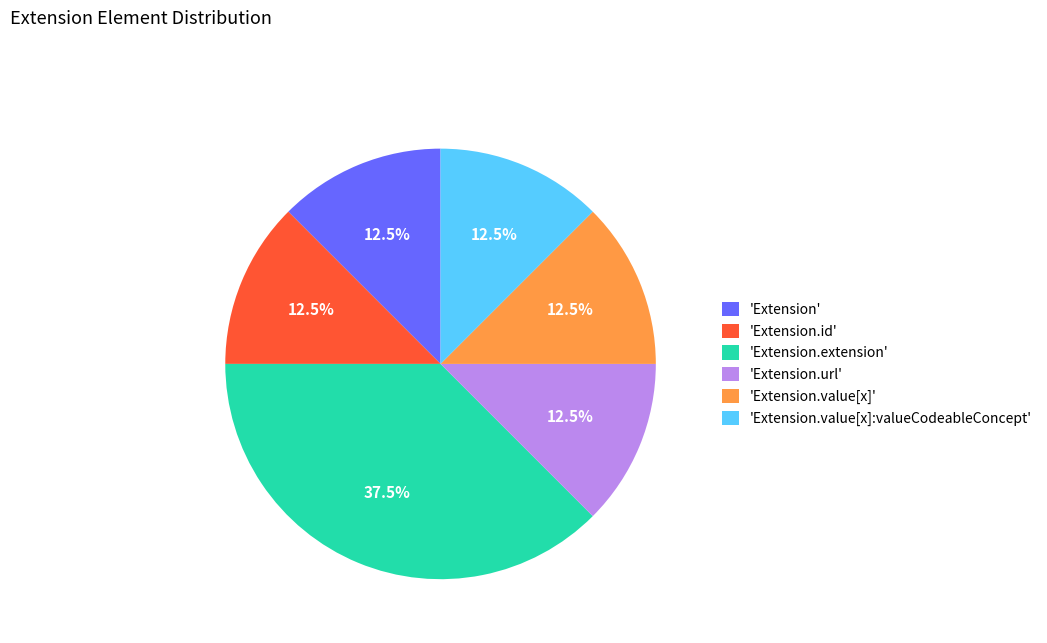

What is the largest slice in the pie chart?

'Extension.extension'